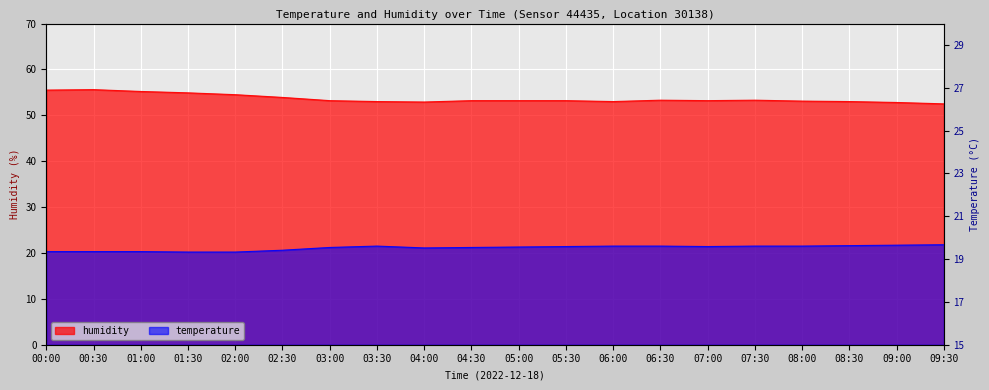

What is the value of the humidity point at the 13th from the left?

53.0